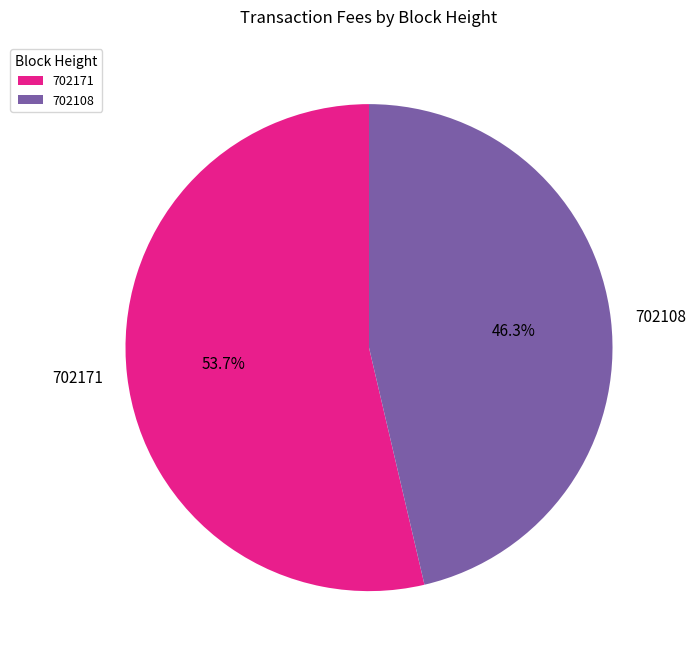

What is the majority slice?

702171